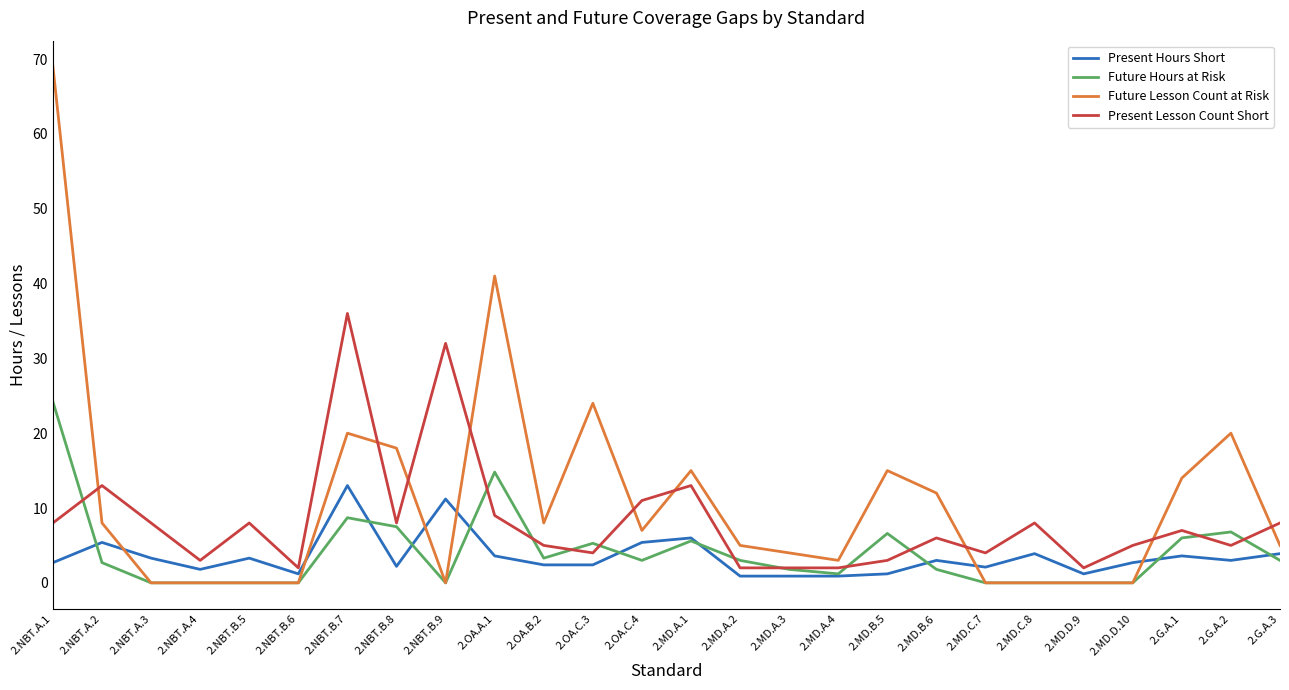

Which category has the highest value in the Present Lesson Count Short series?

2.NBT.B.7